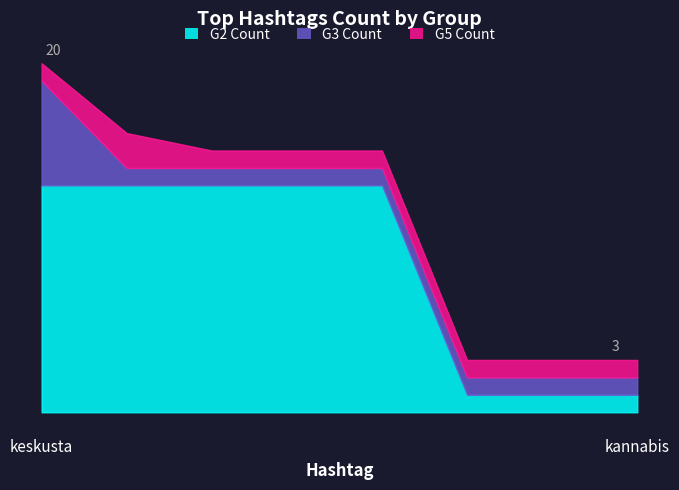

The value of G2 Count at keskusta is 13. True or false?

True